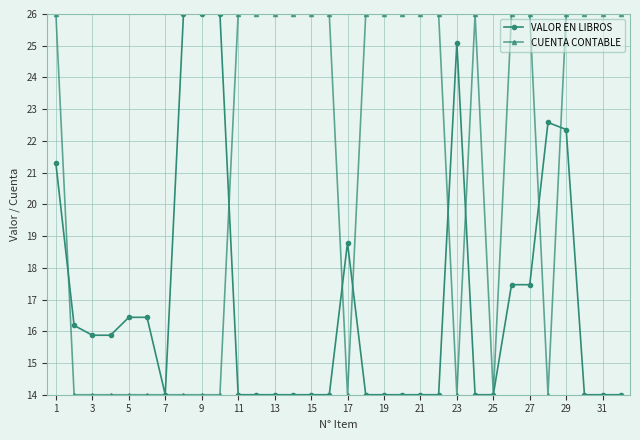

Reading right to left, what are all the values shown in this chart?

VALOR EN LIBROS: 14.0	14.0	14.0	22.4	22.6	17.5	17.5	14.0	14.0	25.1	14.0	14.0	14.0	14.0	14.0	18.8	14.0	14.0	14.0	14.0	14.0	14.0	26.0	26.0	26.0	14.0	16.4	16.4	15.9	15.9	16.2	21.3
CUENTA CONTABLE: 26.0	26.0	26.0	26.0	14.0	26.0	26.0	14.0	26.0	14.0	26.0	26.0	26.0	26.0	26.0	14.0	26.0	26.0	26.0	26.0	26.0	26.0	14.0	14.0	14.0	14.0	14.0	14.0	14.0	14.0	14.0	26.0